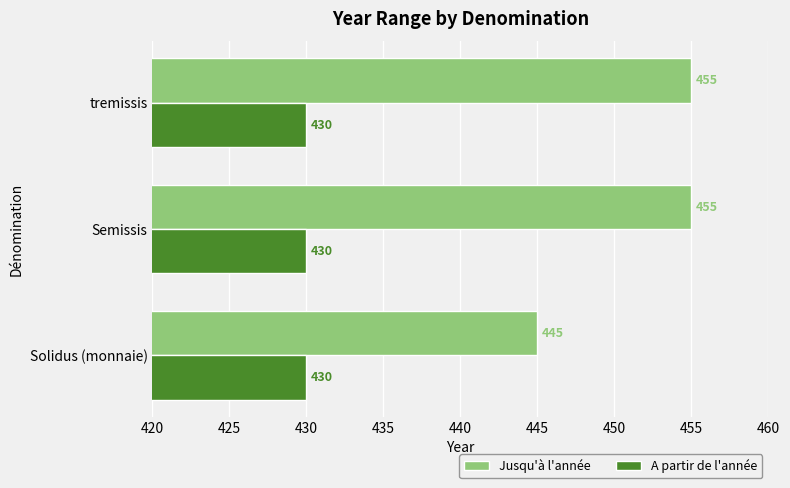

What are all the series names shown in the legend?

Jusqu'à l'année, A partir de l'année